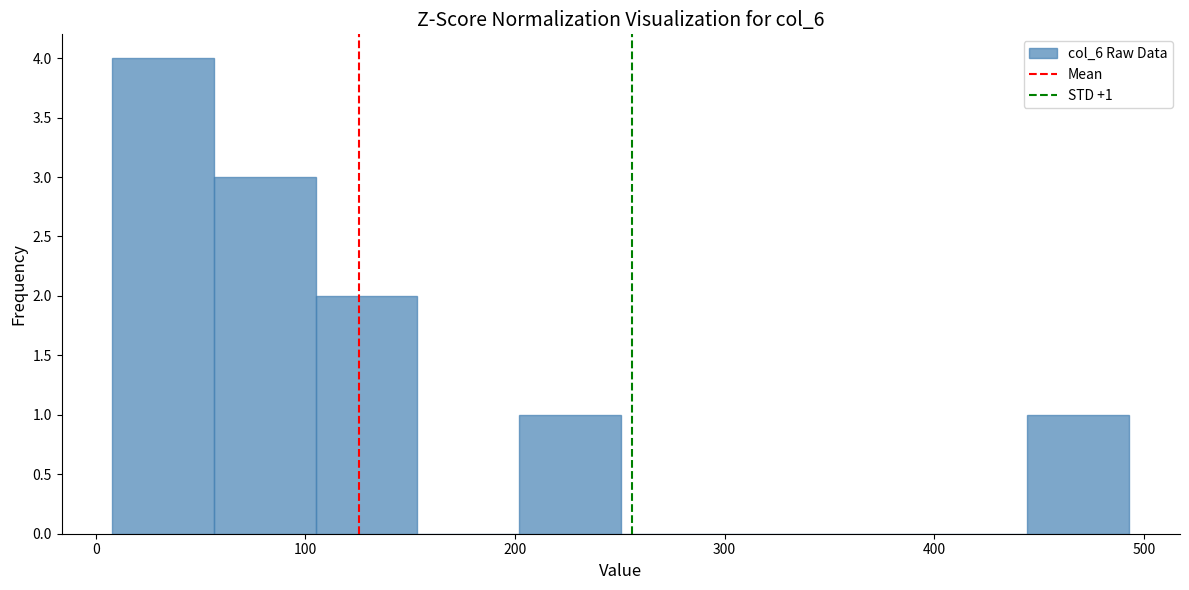

Over which range of the x-axis is the bar tallest?

10 to 60